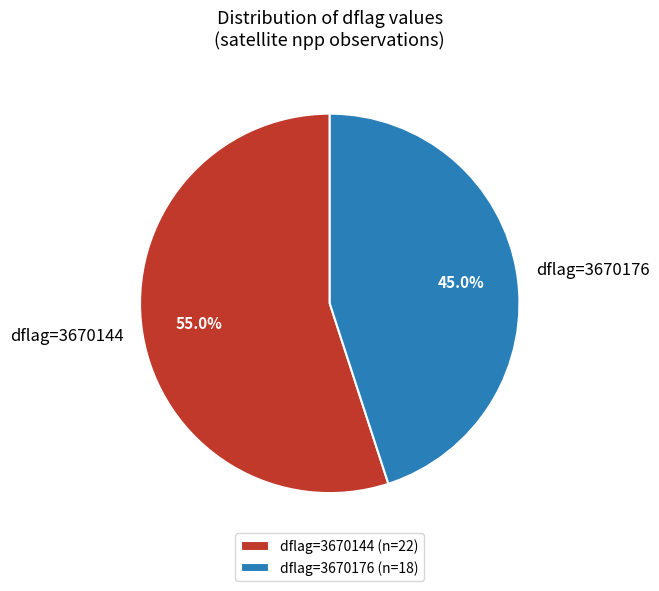

Approximately how many times larger is the value at dflag=3670176 compared to dflag=3670144?

0.8